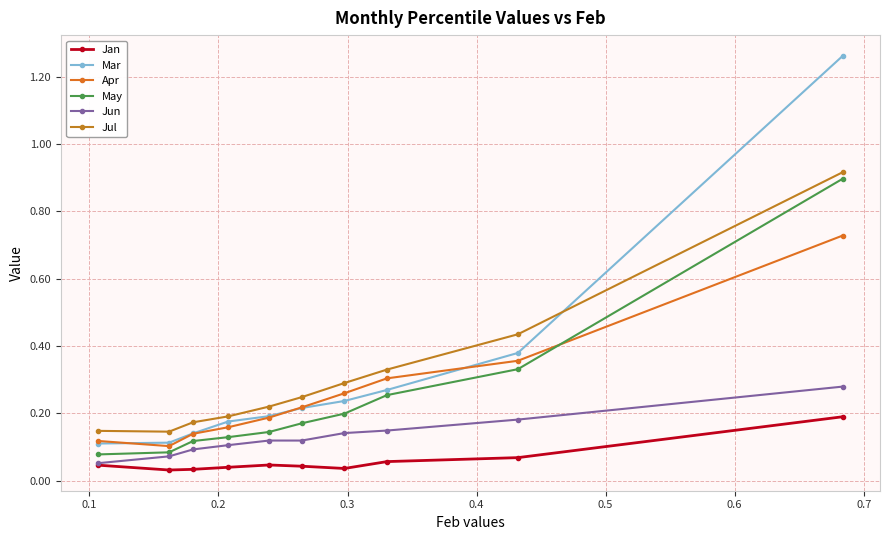

How many lines are shown in the chart?

6